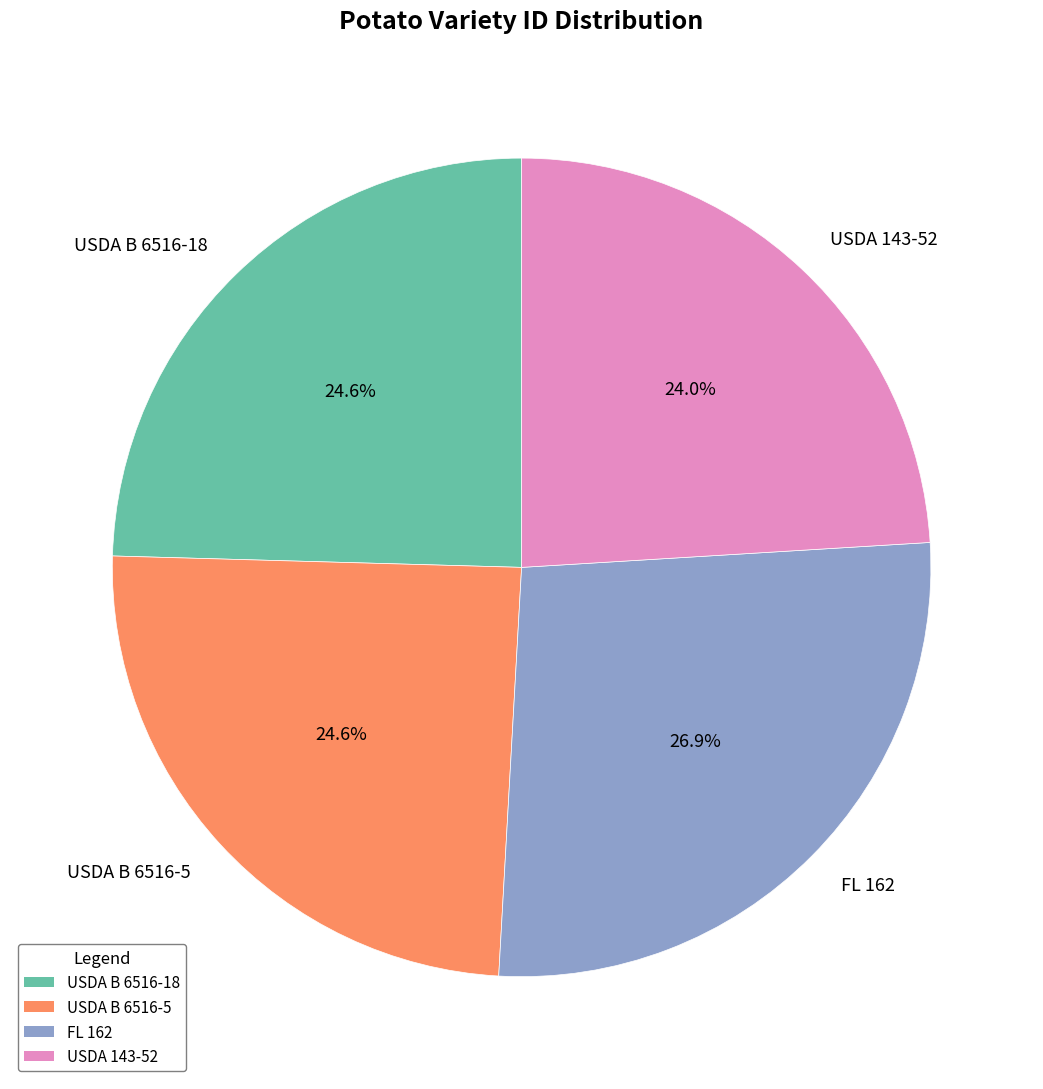

Does any single category account for the majority?

No